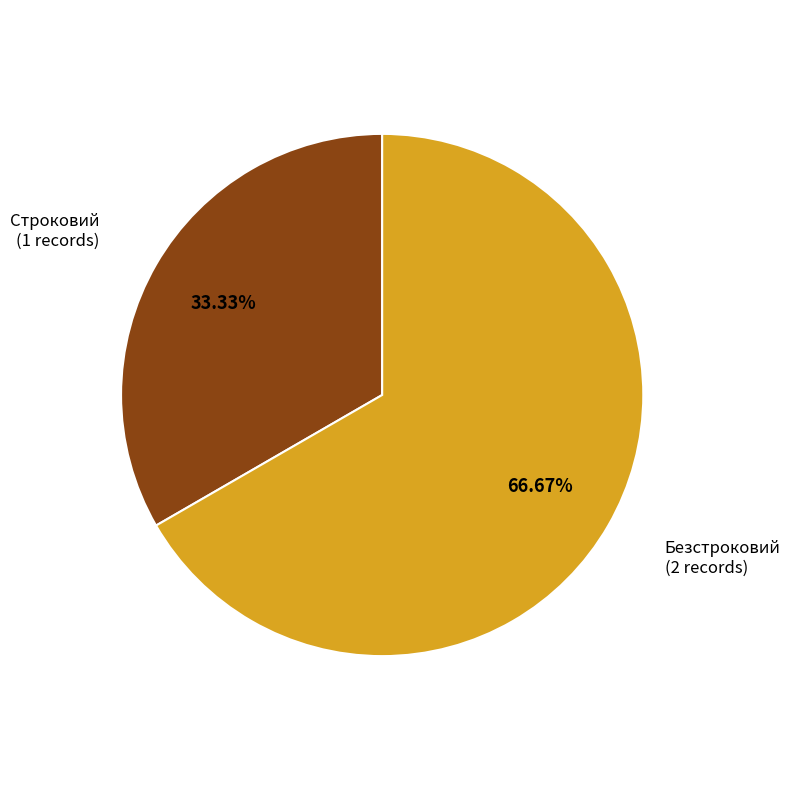

Count the number of slices in the pie.

2